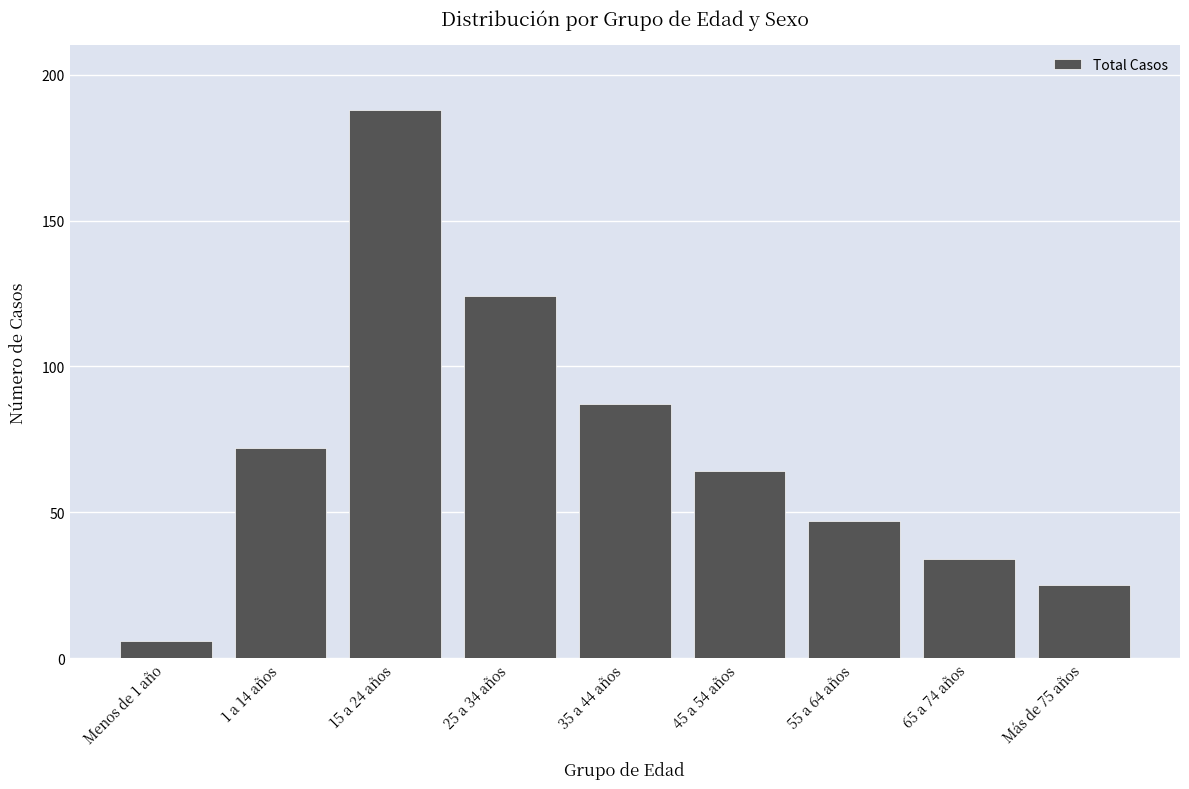

Reading left to right, list all the values displayed in this chart.

Menos de 1 año=6	1 a 14 años=72	15 a 24 años=188	25 a 34 años=124	35 a 44 años=87	45 a 54 años=64	55 a 64 años=47	65 a 74 años=34	Más de 75 años=25